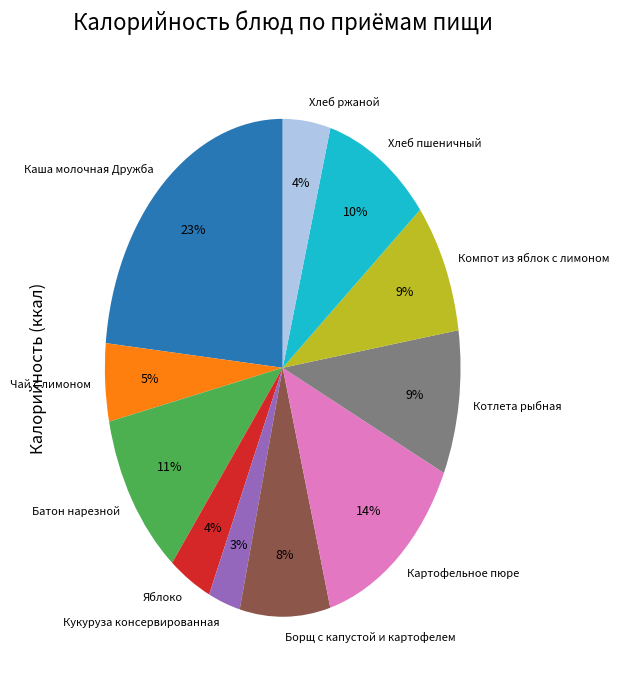

To the nearest percent, what is the difference between the Котлета рыбная and Каша молочная Дружба slice percentages?

14%